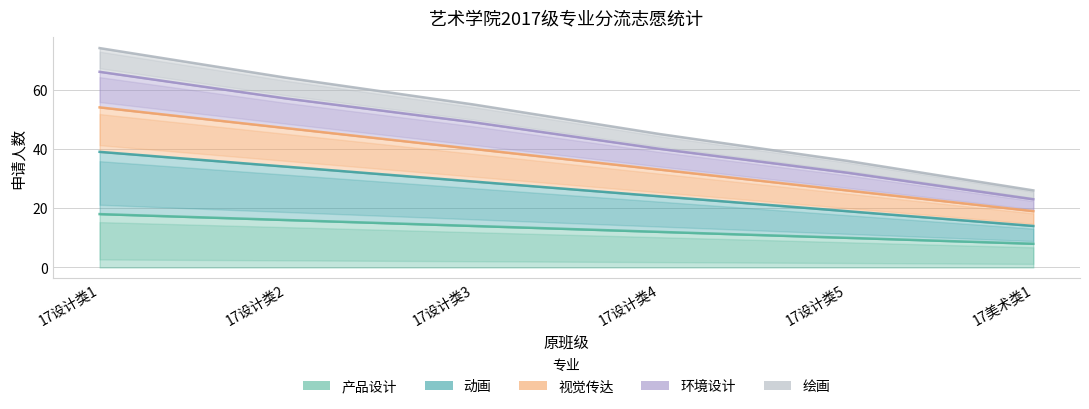

What position from the right is 17设计类3?

4